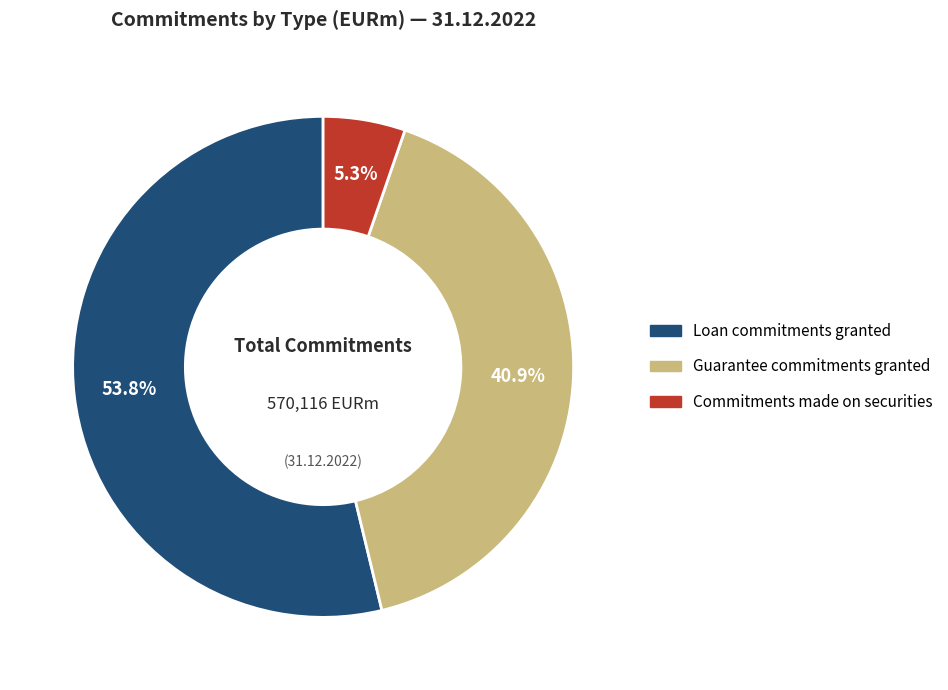

The Commitments made on securities slice represents 5% of the pie. True or false?

True